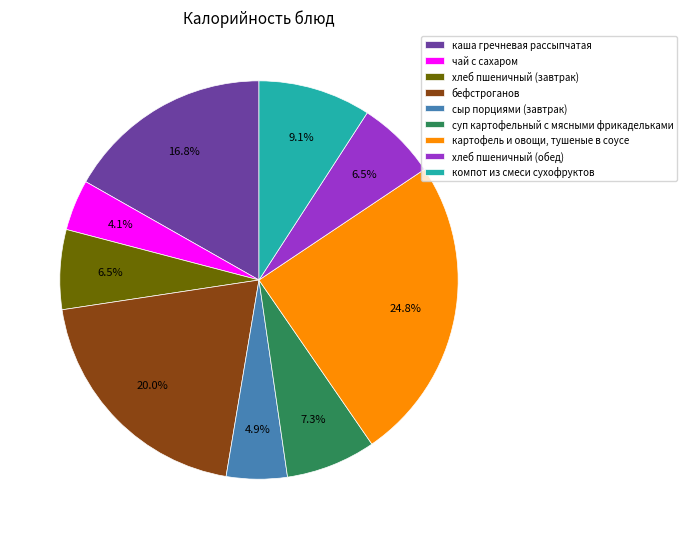

Approximately how many times larger is the value at бефстроганов compared to хлеб пшеничный (завтрак)?

3.1